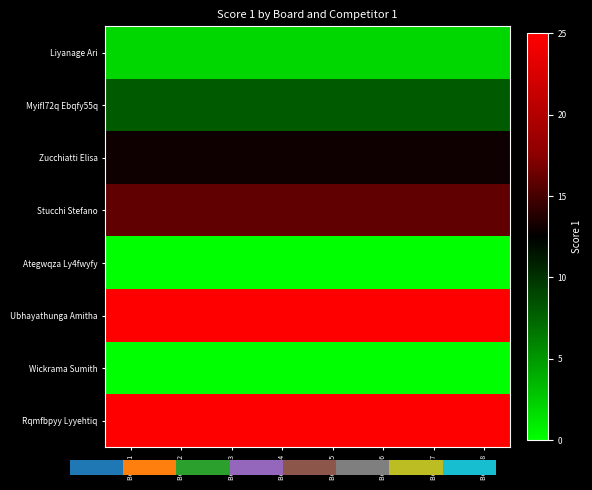

At how many categories does at least one series exceed 11?

8